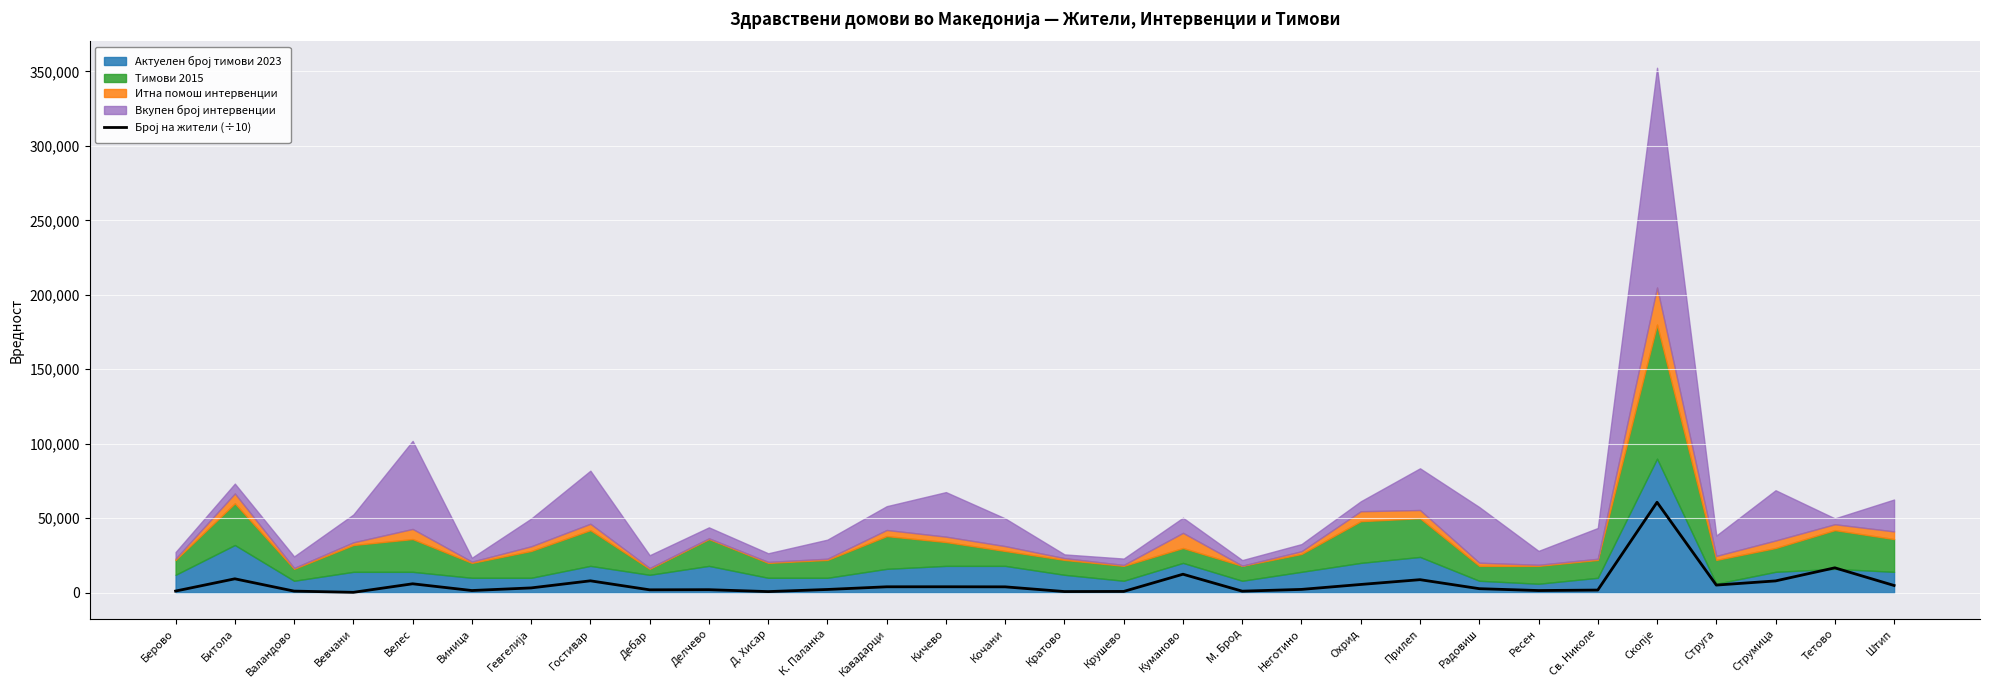

Read the value at Велес.

5963.8